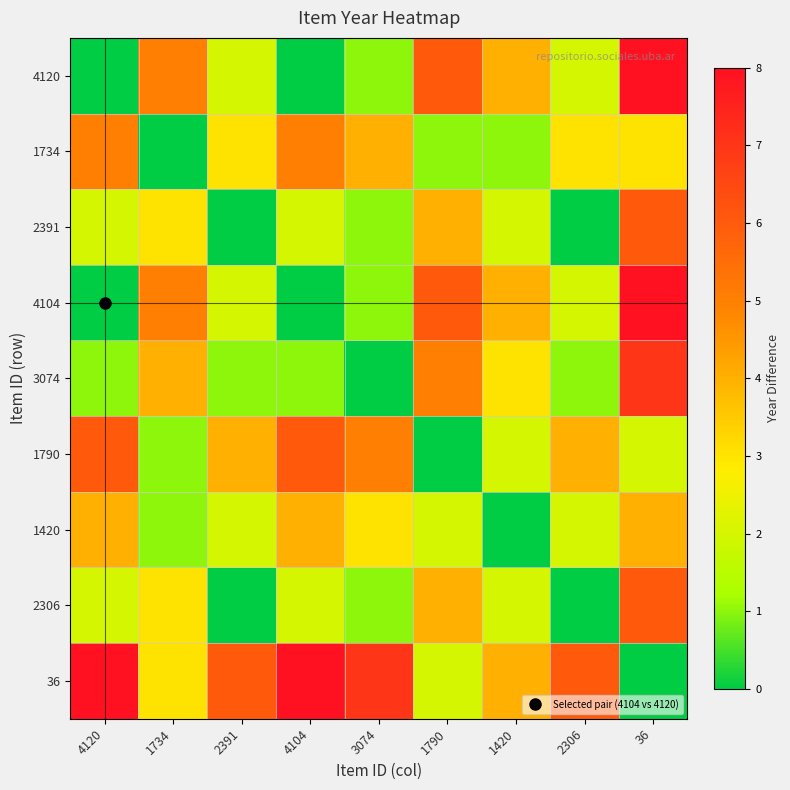

What is the difference between the highest and lowest values at 4120?

8